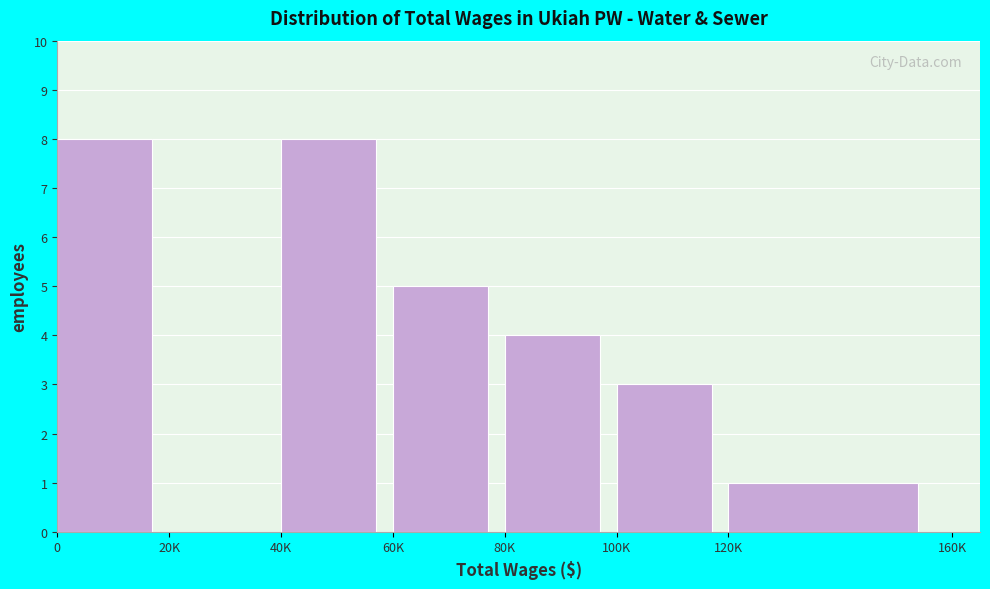

Reading left to right, extract all data points from this chart.

0=8	20K=0	40K=8	60K=5	80K=4	100K=3	120K=1